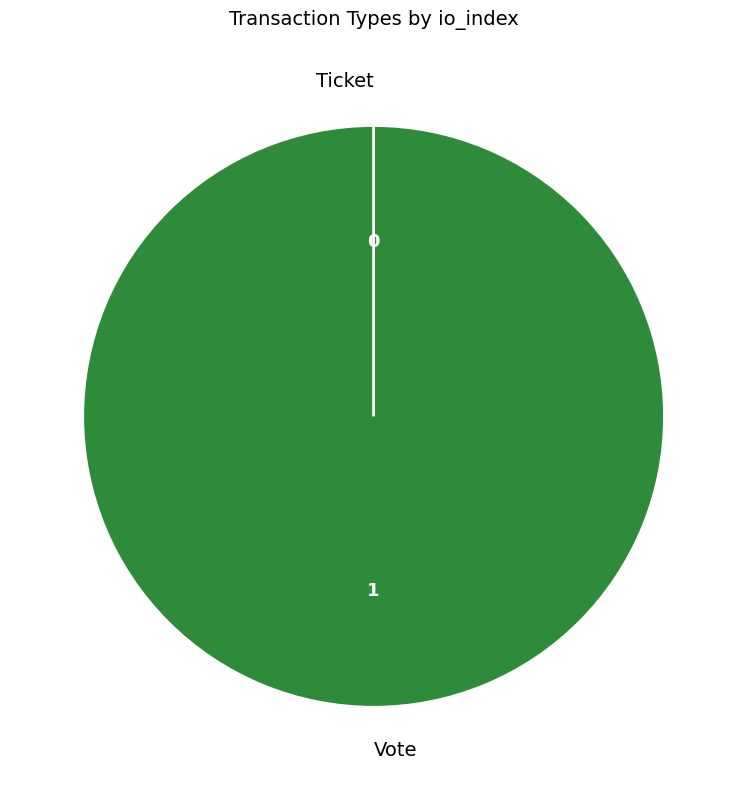

Rank the categories by value from lowest to highest.

Ticket, Vote